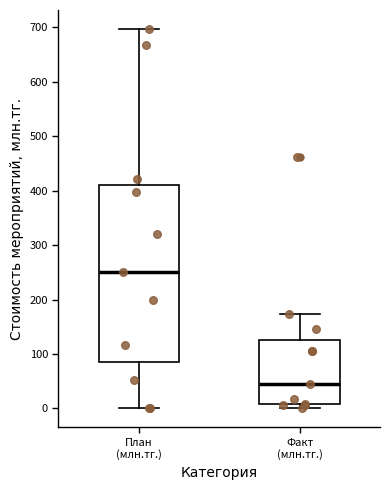

Reading left to right, transcribe this box plot: for each box, give where its median line is, the range the box spans, and where its two whiskers end, as read against the y-axis. The values are not printed on the chart, so give them approximately, as read against the axis.

План (млн.тг.): median 250, box 80 to 410, whiskers 0 to 700
Факт (млн.тг.): median 50, box 10 to 130, whiskers 0 to 170